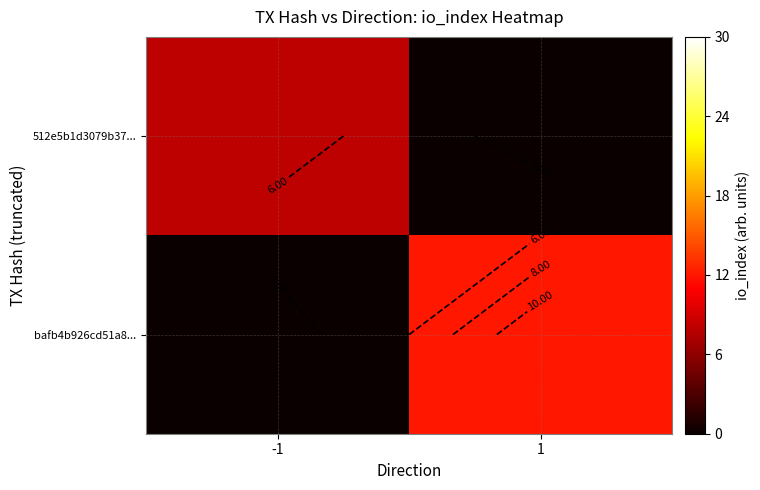

The value of 512e5b1d3079b37... at 1 is 0. True or false?

True